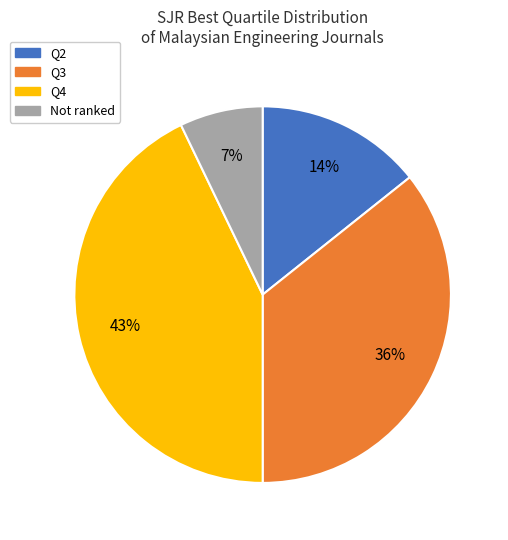

To the nearest percent, what is the difference between the largest and smallest slice percentages?

36%